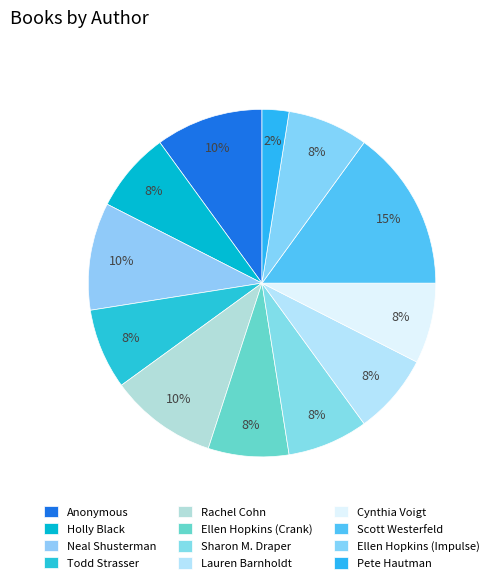

Is it true that Cynthia Voigt is 20% of the pie?

False